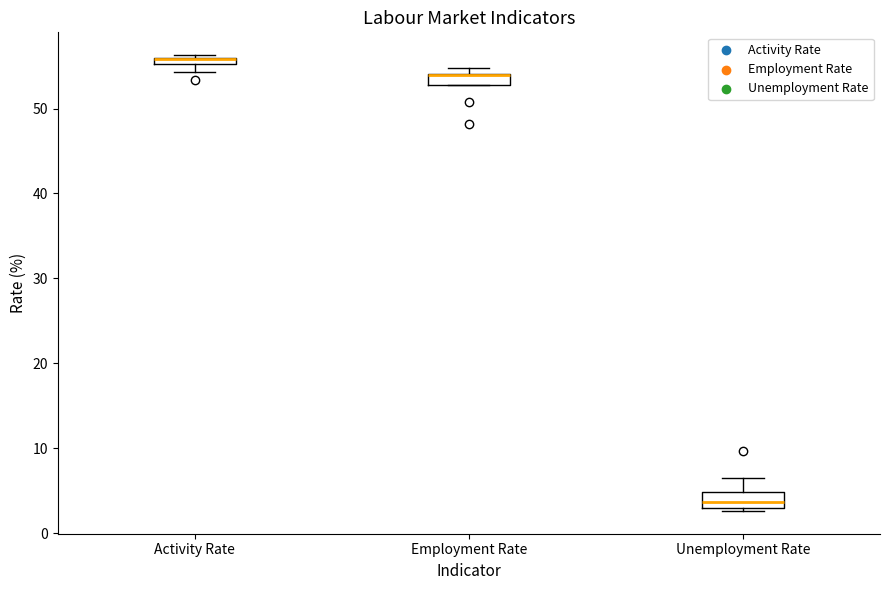

Where does the median line of the box for Unemployment Rate sit on the y-axis? The values are not printed on the chart, so give them approximately, as read against the axis.

4